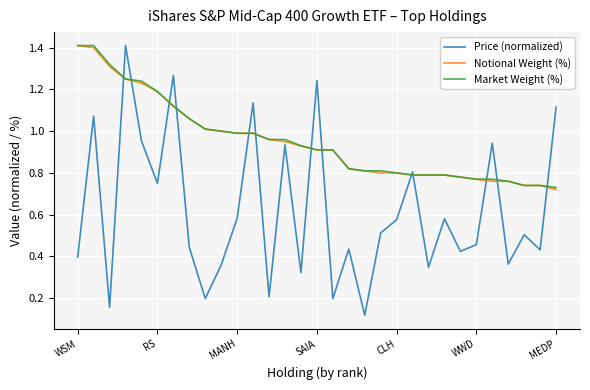

True or false: Market Weight (%) and Price (normalized) intersect in this chart.

True